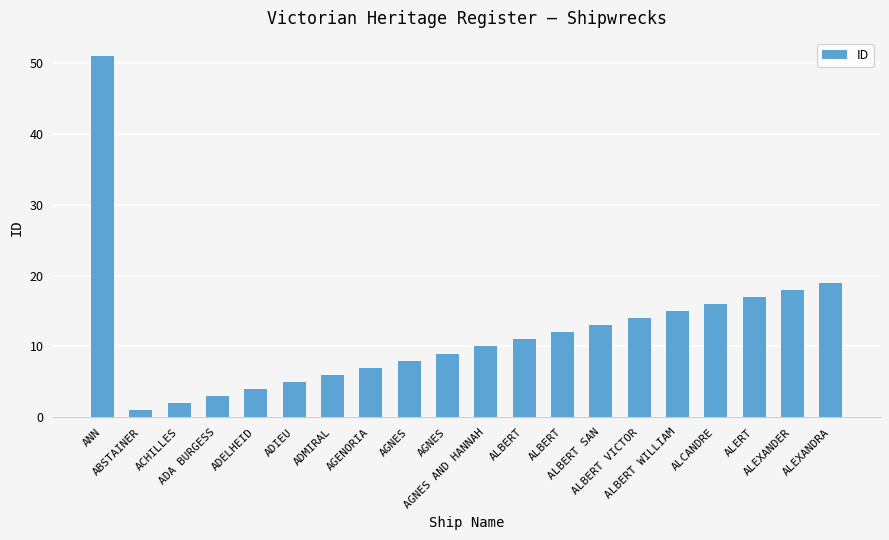

Between ALERT and ALBERT VICTOR, which is larger?

ALERT